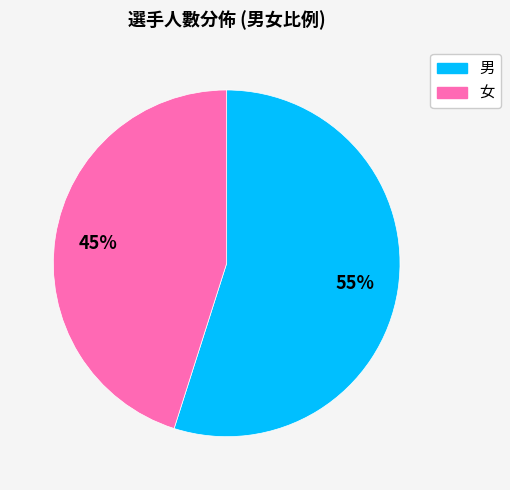

Is it true that 男 is 60% of the pie?

False